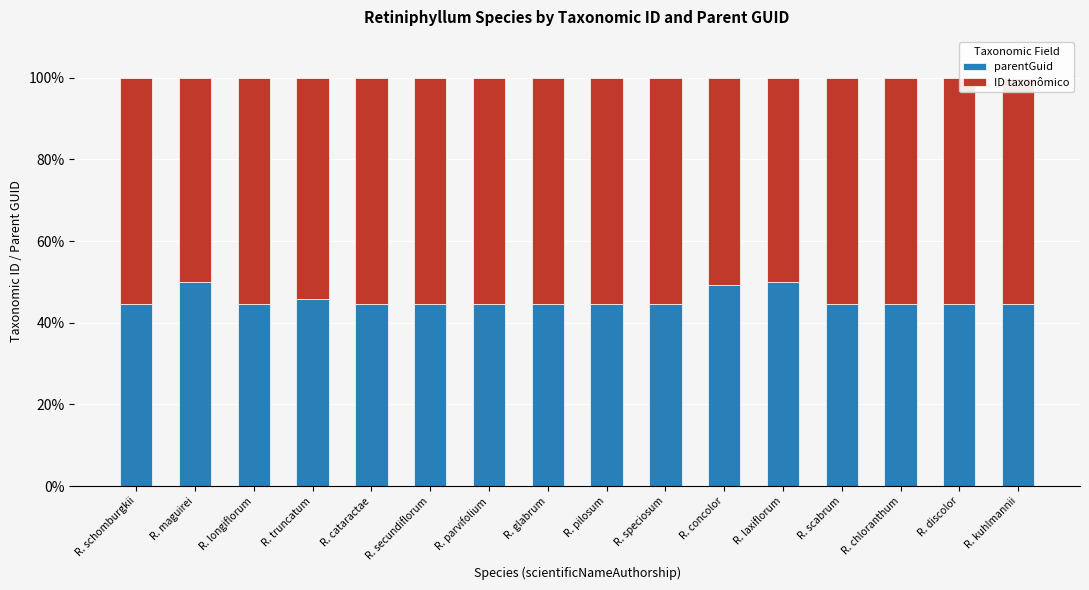

What is the total value across all series at R. truncatum?

100.0